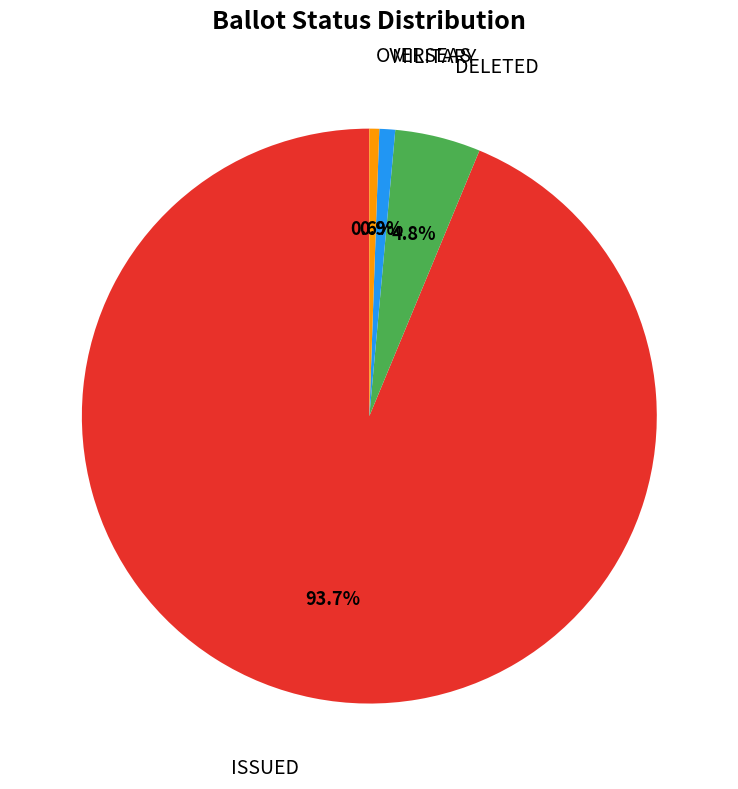

Does any single category account for the majority?

Yes